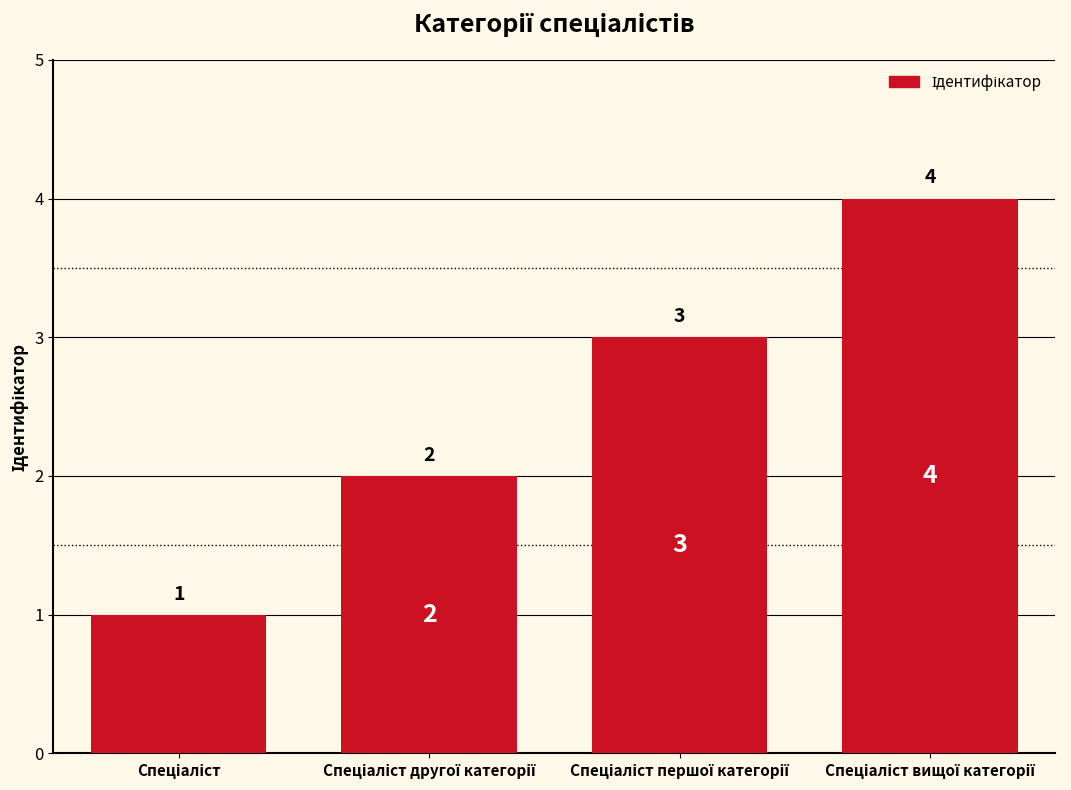

What is the maximum value shown in the chart?

4